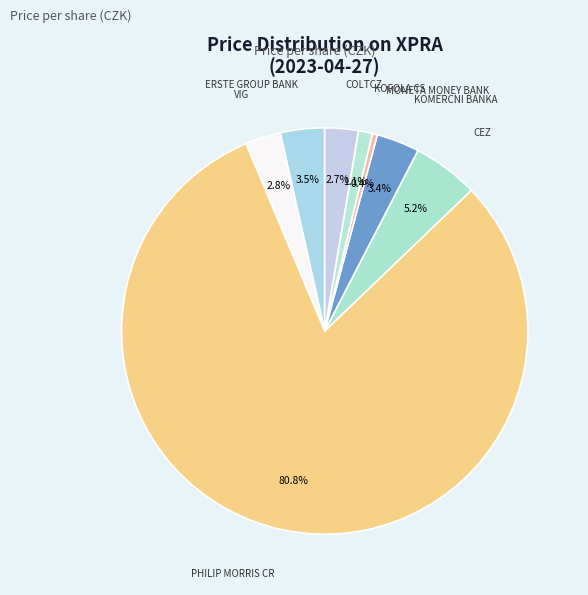

Which category has the biggest portion of the pie?

PHILIP MORRIS CR